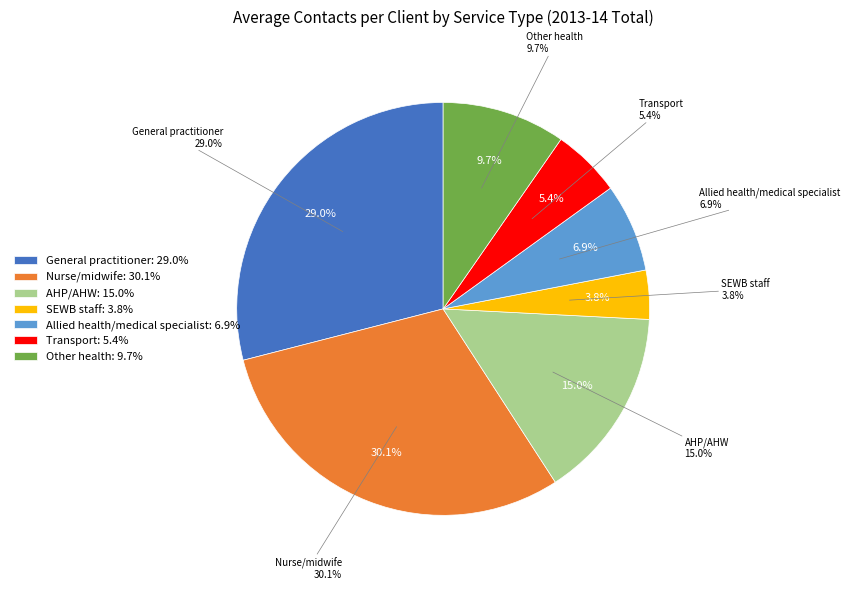

Which slice is the largest?

Nurse/midwife